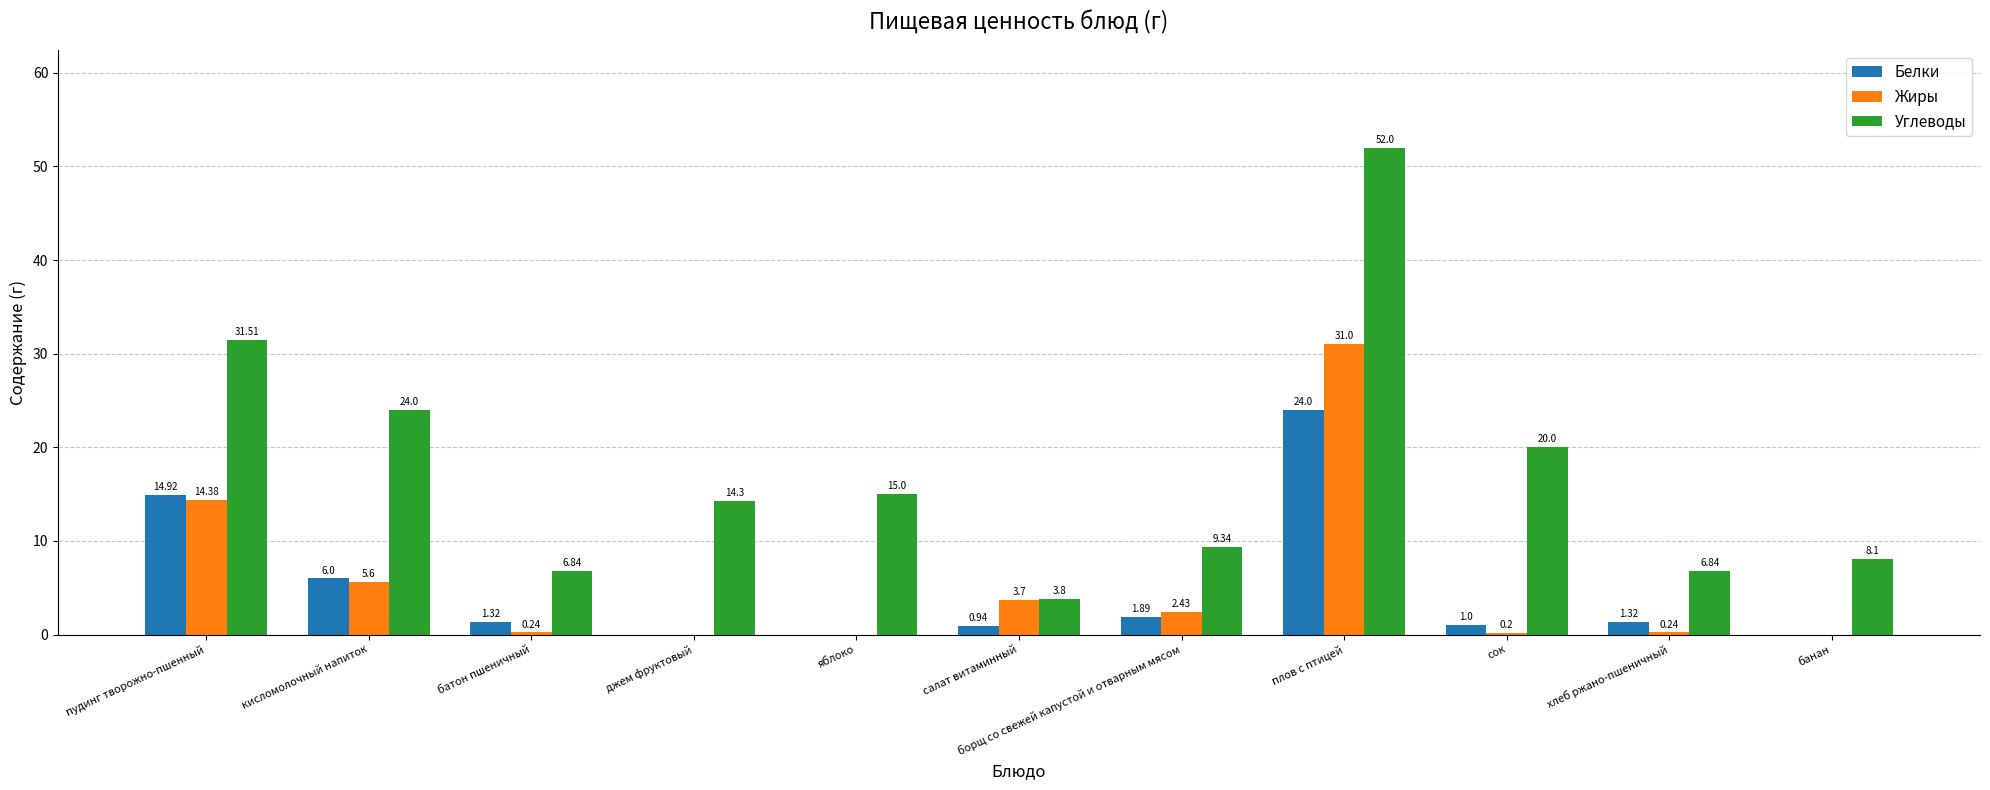

Between яблоко and банан, which series saw the biggest shift?

Углеводы